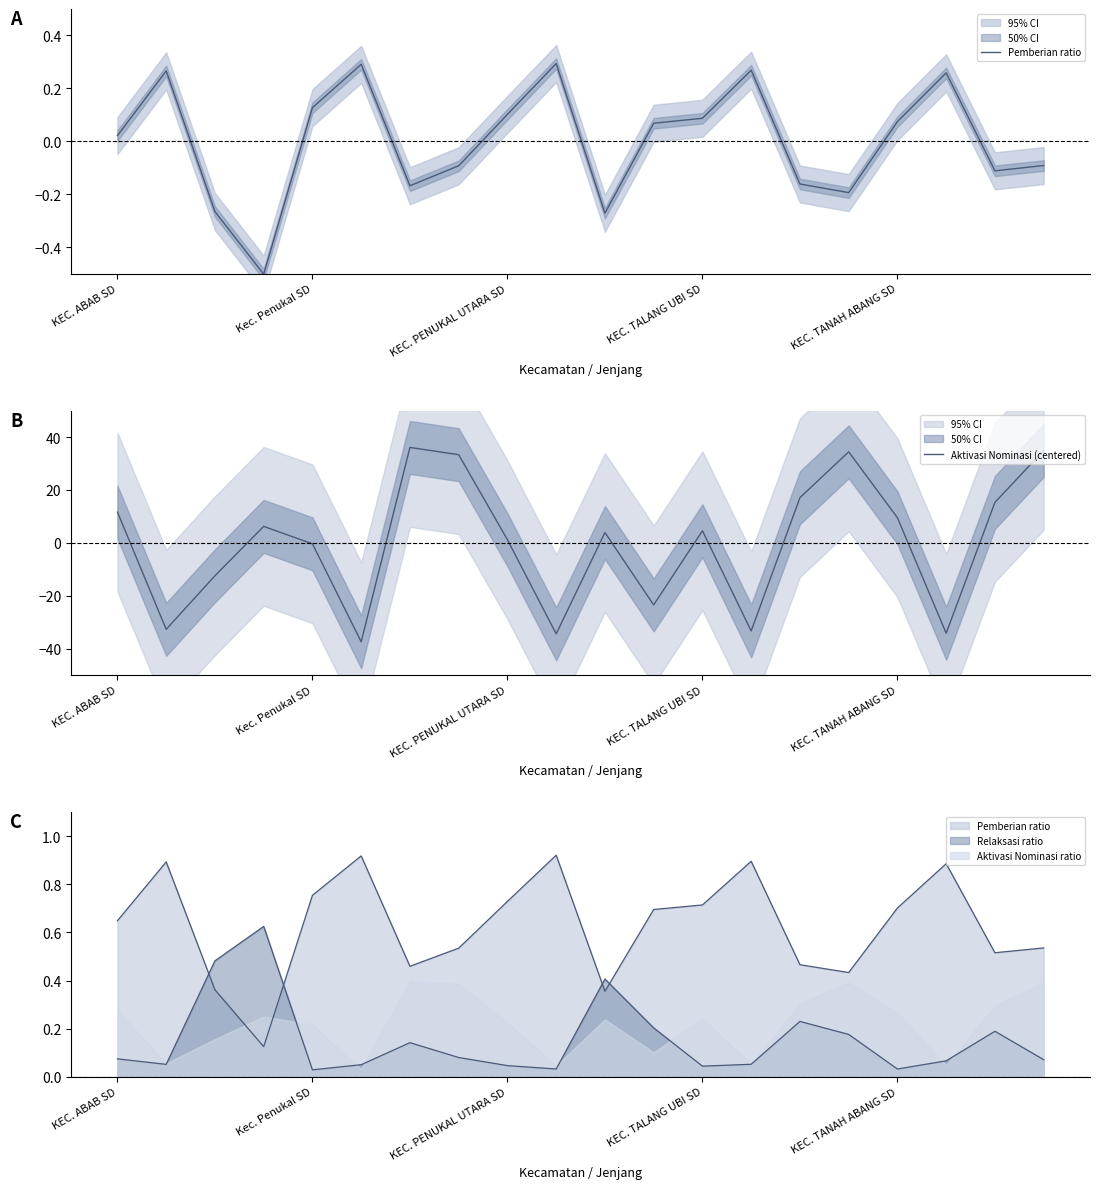

List the series in order of their peak value, highest first.

Aktivasi Nominasi (centered), Pemberian ratio